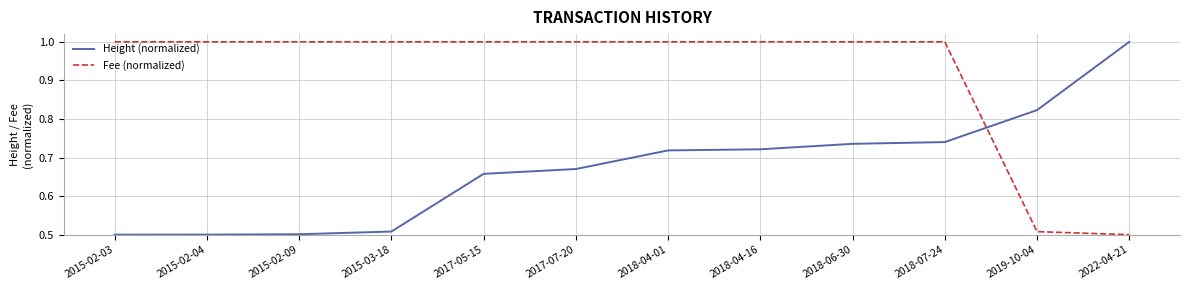

Rank the series at 2017-05-15 from highest to lowest value.

Fee (normalized), Height (normalized)